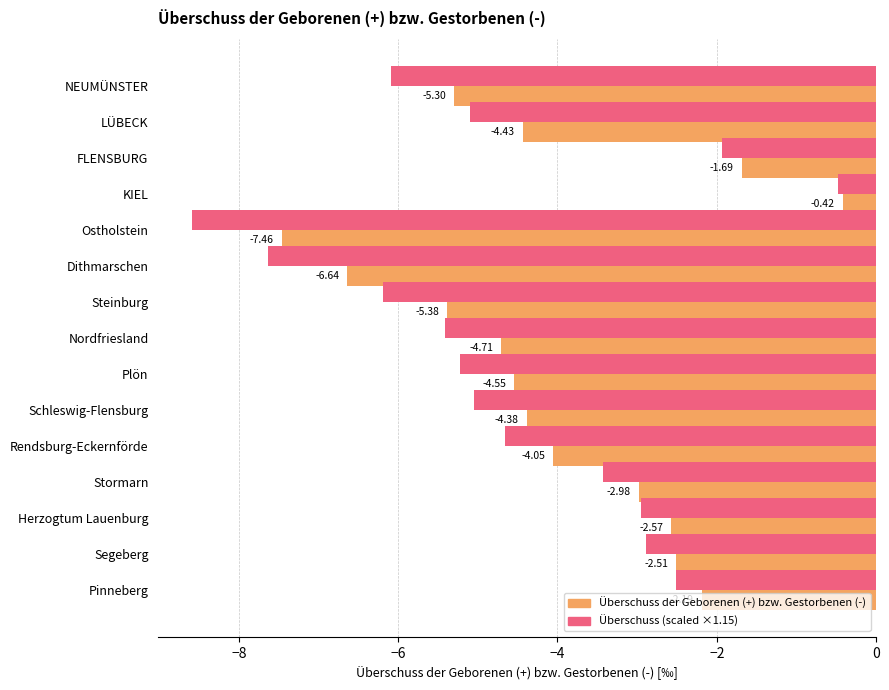

Which category has the lowest value across all series?

Ostholstein